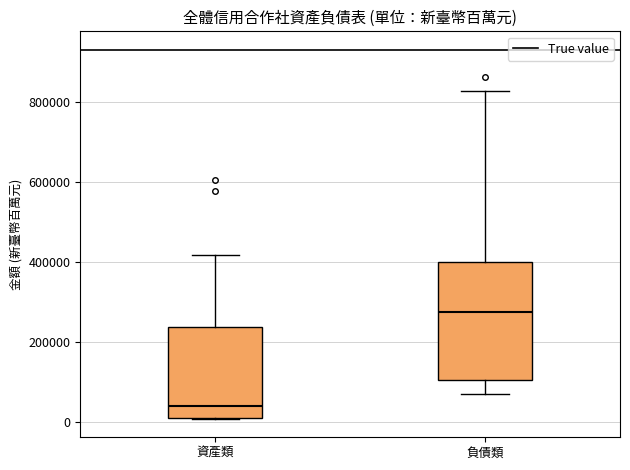

Which box's median line is the lowest?

資產類